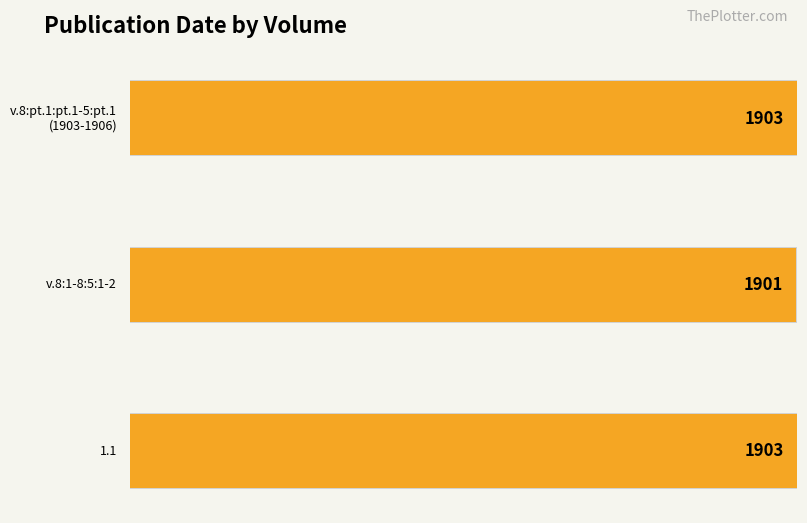

Which has a higher value, v.8:1-8:5:1-2 or v.8:1-8:5:1-2?

v.8:1-8:5:1-2